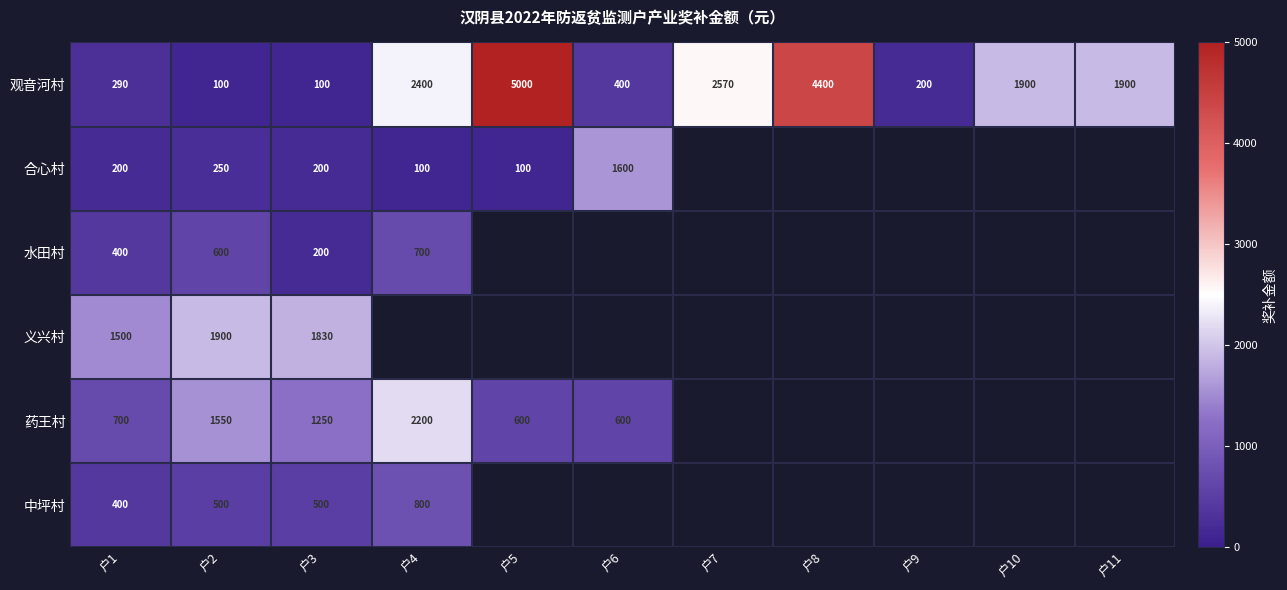

What is the total value across all series at 户2?

4900